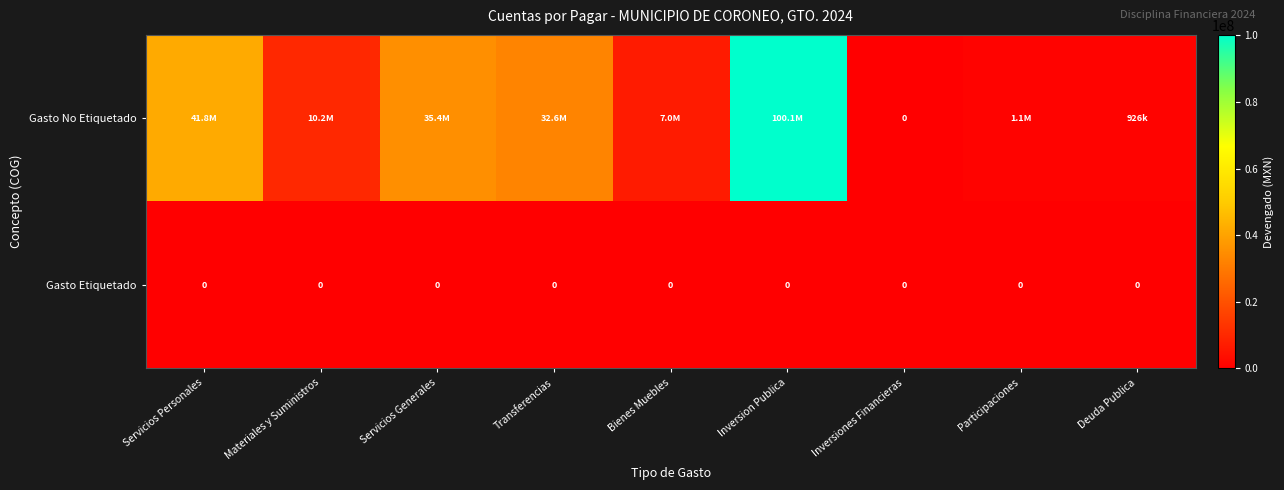

What is the difference between the highest and lowest values at Materiales y Suministros?

10158124.0